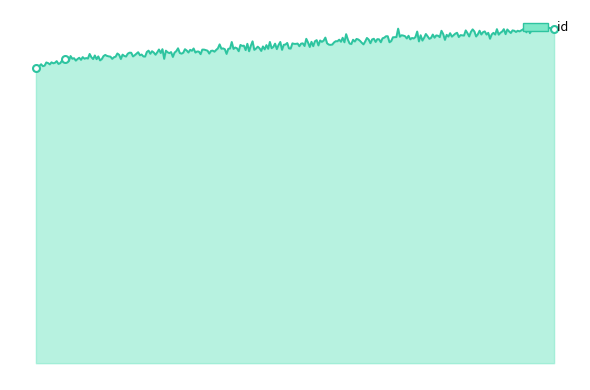

What is the change in value from 4167 to 7984?

+2194